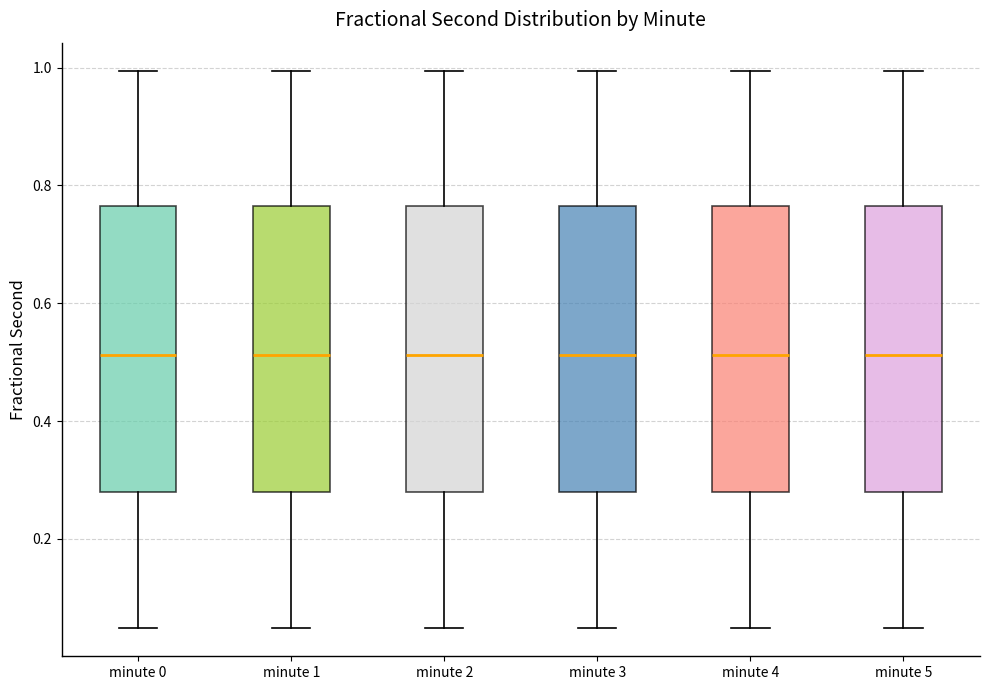

Reading left to right, transcribe this box plot: for each box, give where its median line is, the range the box spans, and where its two whiskers end, as read against the y-axis. The values are not printed on the chart, so give them approximately, as read against the axis.

minute 0: median 0.52, box 0.28 to 0.76, whiskers 0.04 to 1.00
minute 1: median 0.52, box 0.28 to 0.76, whiskers 0.04 to 1.00
minute 2: median 0.52, box 0.28 to 0.76, whiskers 0.04 to 1.00
minute 3: median 0.52, box 0.28 to 0.76, whiskers 0.04 to 1.00
minute 4: median 0.52, box 0.28 to 0.76, whiskers 0.04 to 1.00
minute 5: median 0.52, box 0.28 to 0.76, whiskers 0.04 to 1.00